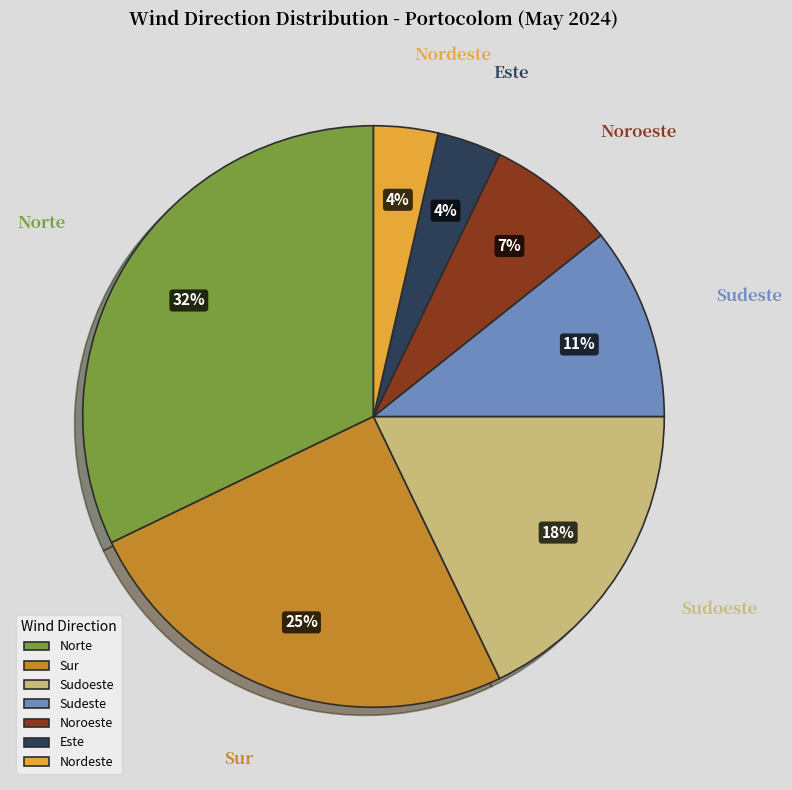

Does Este account for over 50% of the chart?

No